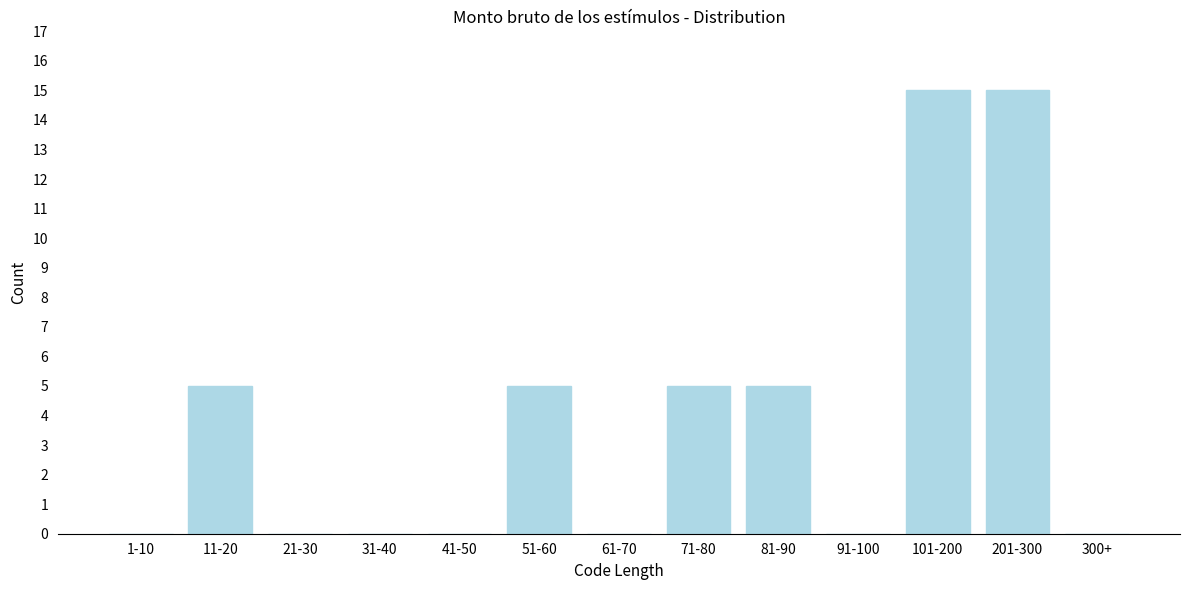

Reading left to right, what are all the values shown in this chart?

1-10=0	11-20=5	21-30=0	31-40=0	41-50=0	51-60=5	61-70=0	71-80=5	81-90=5	91-100=0	101-200=15	201-300=15	300+=0